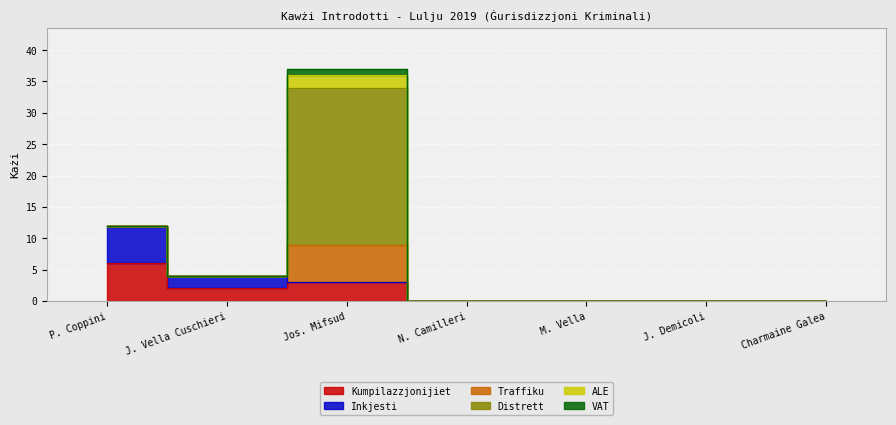

Which series has the largest range (max minus min)?

Distrett